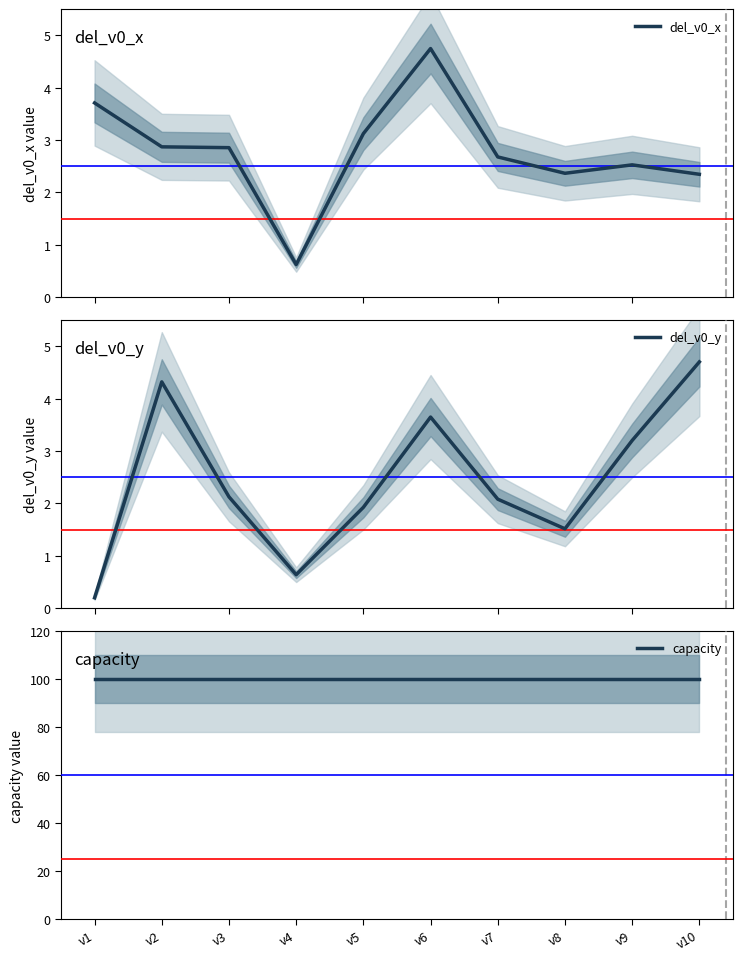

Reading right to left, transcribe all the data shown in this chart.

del_v0_x: v10=2.3	v9=2.5	v8=2.4	v7=2.7	v6=4.7	v5=3.1	v4=0.6	v3=2.9	v2=2.9	v1=3.7
del_v0_y: v10=4.7	v9=3.2	v8=1.5	v7=2.1	v6=3.6	v5=1.9	v4=0.6	v3=2.1	v2=4.3	v1=0.2
capacity: v10=100.0	v9=100.0	v8=100.0	v7=100.0	v6=100.0	v5=100.0	v4=100.0	v3=100.0	v2=100.0	v1=100.0